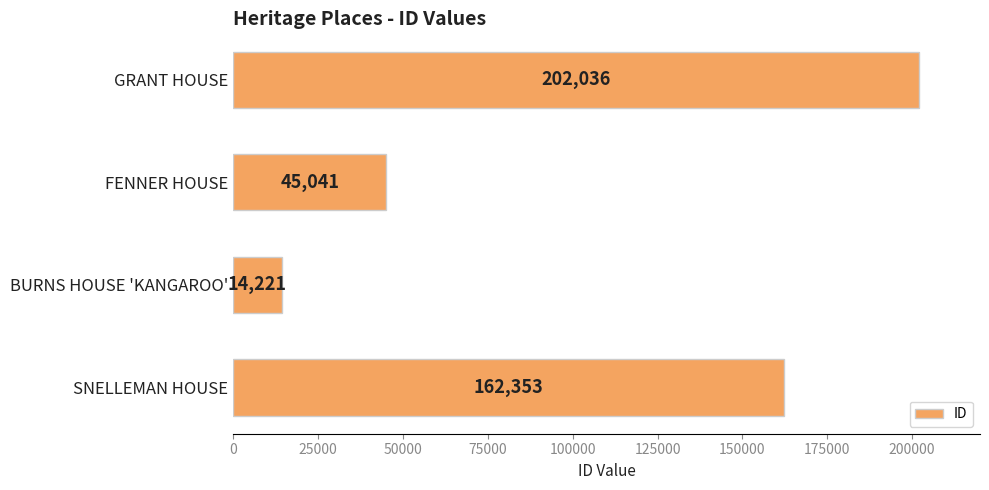

How many distinct data groups are displayed?

1